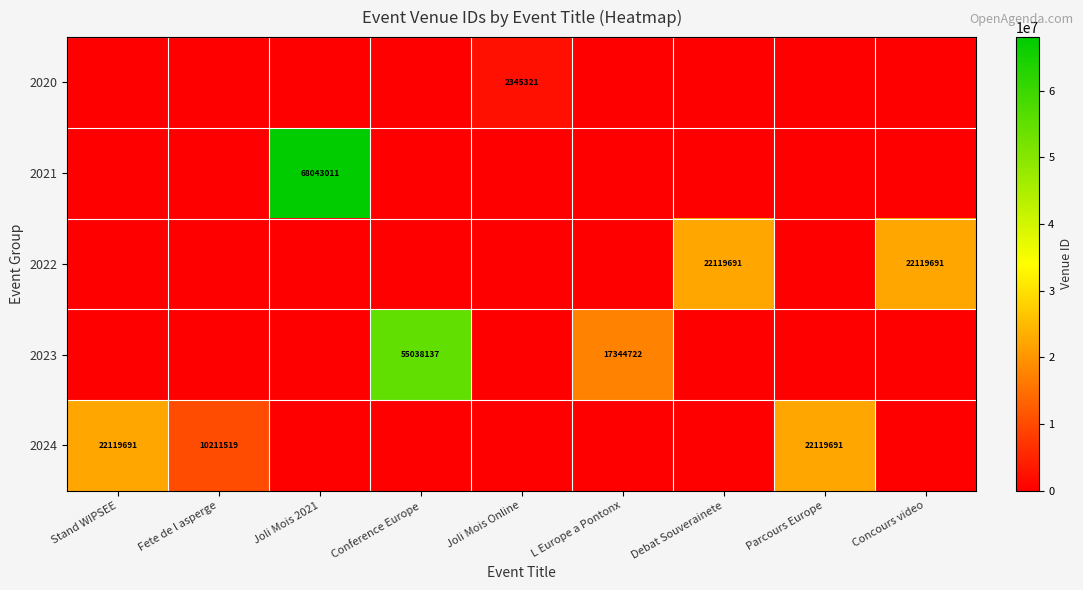

What is the maximum value shown in the chart?

68043011